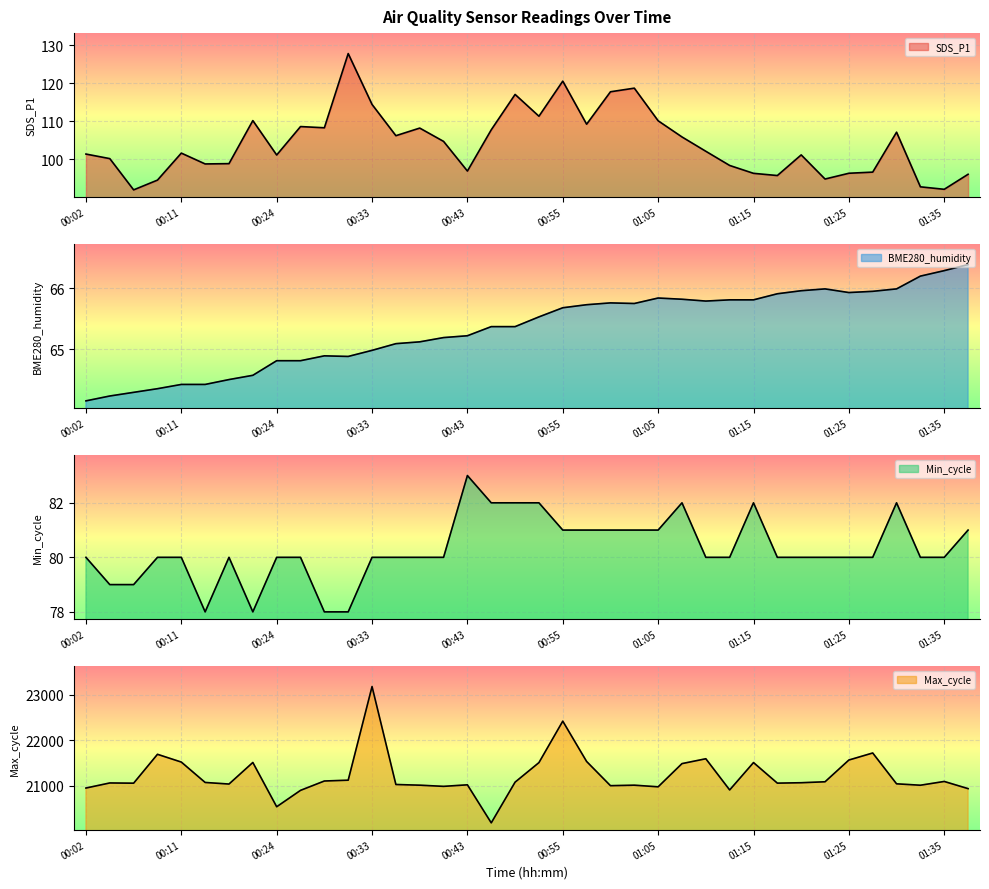

What is the total value across all series at 00:55?

22686.3